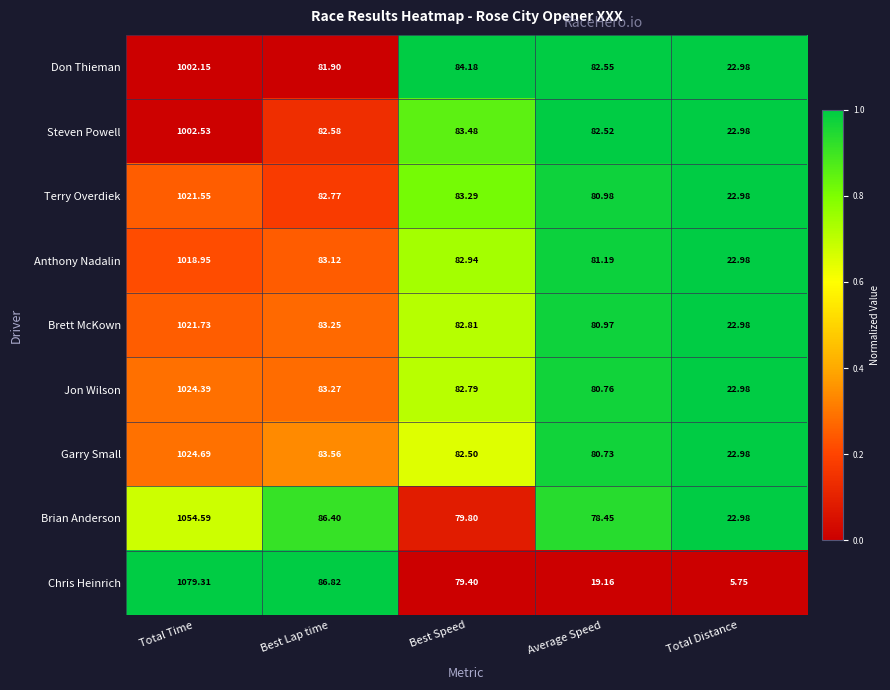

Rank the series by their maximum value, from lowest to highest.

Don Thieman, Steven Powell, Anthony Nadalin, Terry Overdiek, Brett McKown, Jon Wilson, Garry Small, Brian Anderson, Chris Heinrich